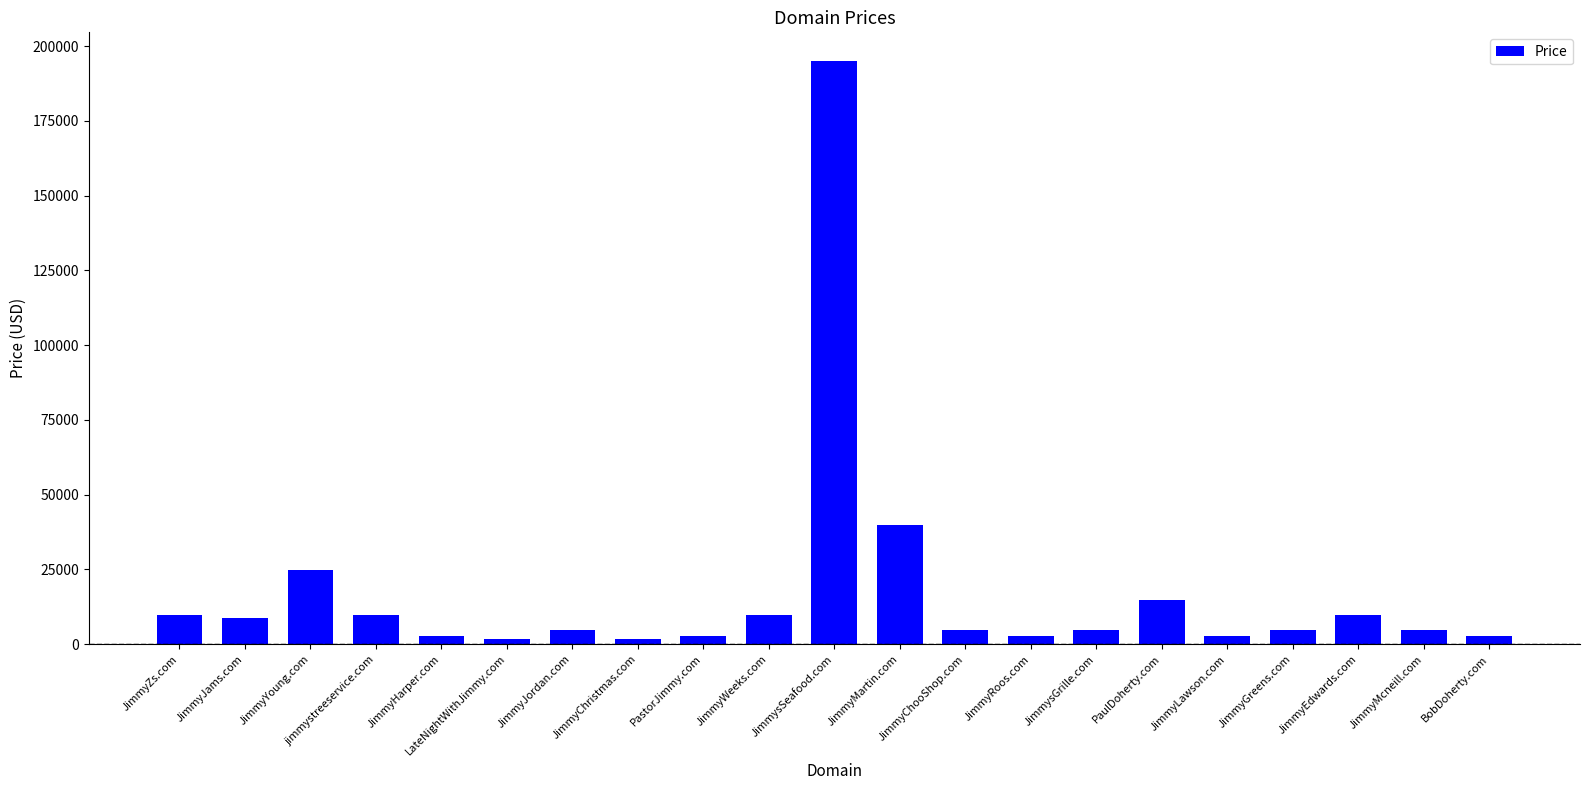

What is the difference between the values at JimmyYoung.com and JimmyHarper.com?

22000